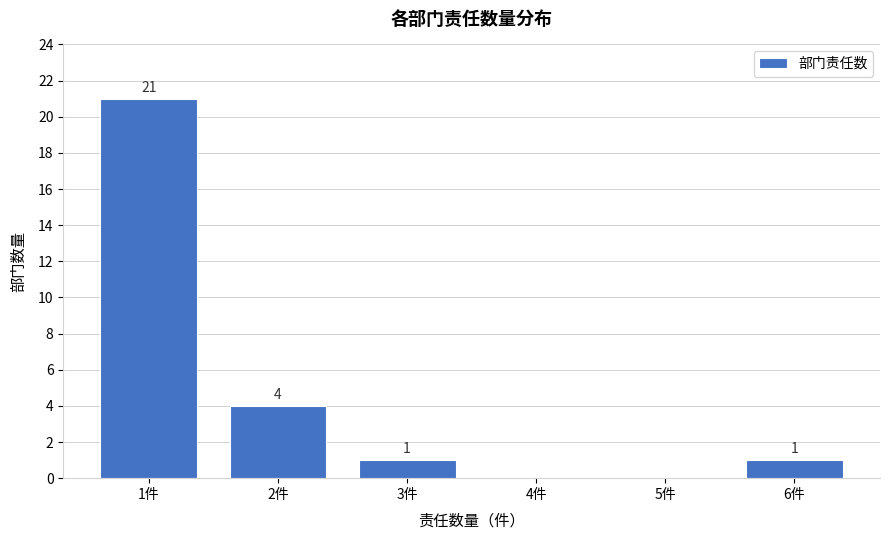

Reading right to left, what are all the values shown in this chart?

6件=1	5件=0	4件=0	3件=1	2件=4	1件=21